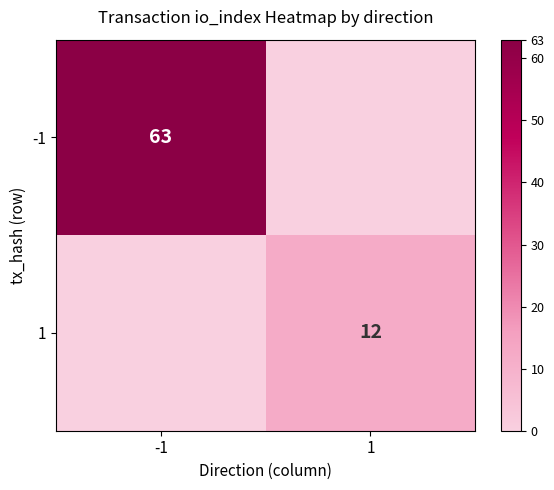

What is the total value across all series at -1?

63